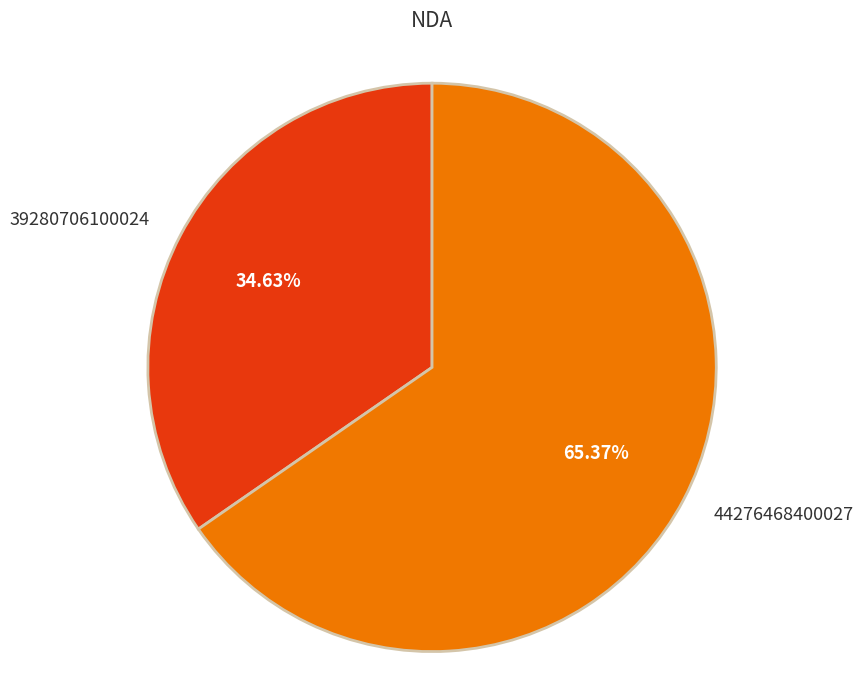

Is it true that 44276468400027 is 65% of the pie?

True